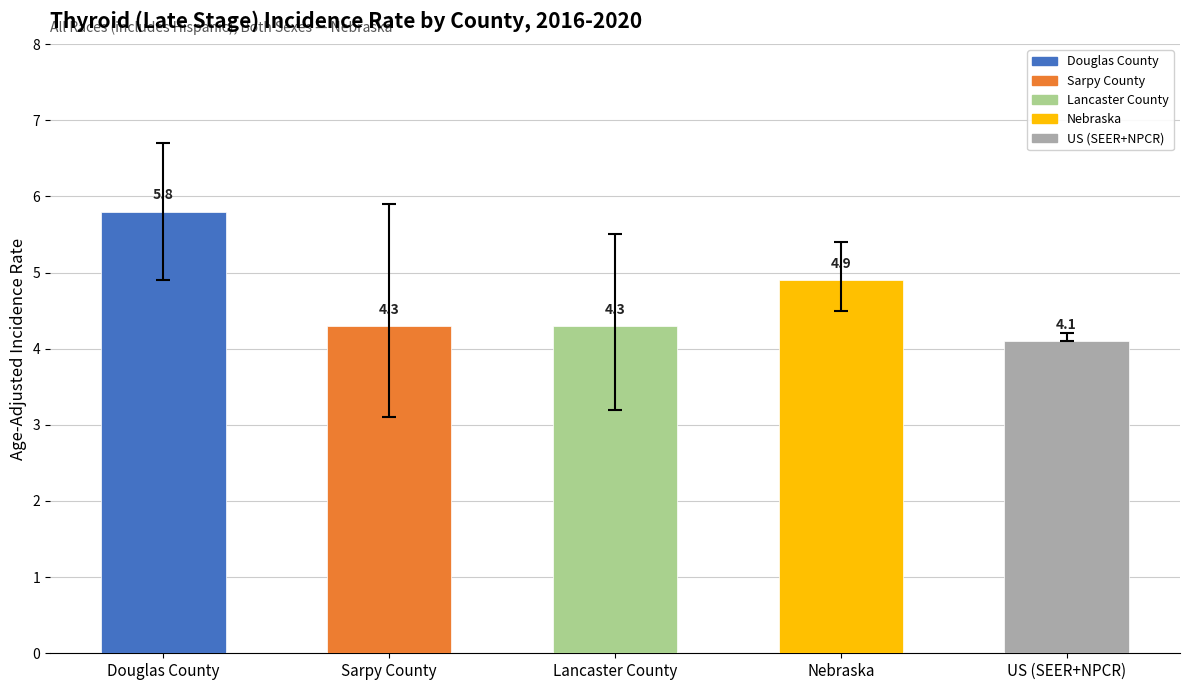

What is the value of the 2nd bar from the left?

4.3